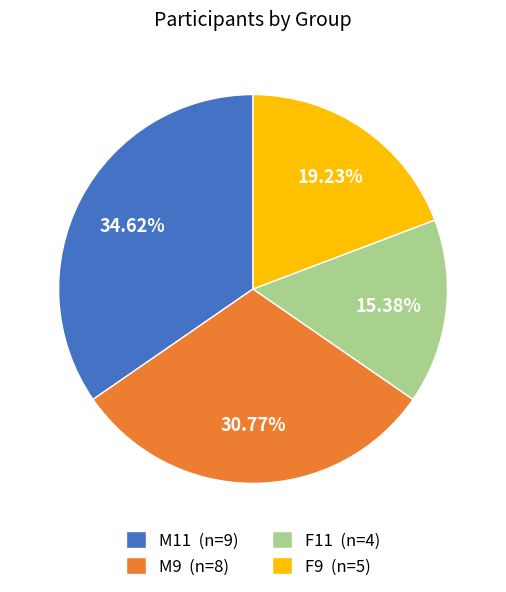

What percentage do F9 and M9 together represent?

50.0%